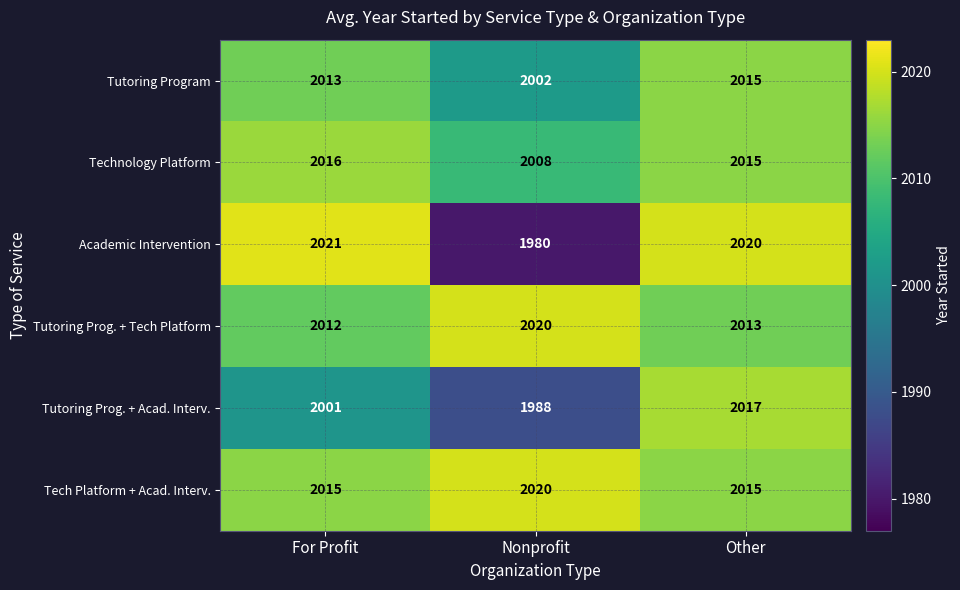

What is the greatest value displayed?

2021